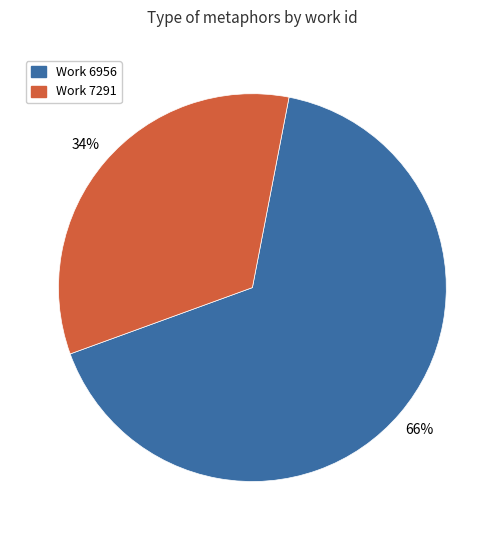

Combined, do Work 6956 and Work 7291 account for over 50%?

Yes